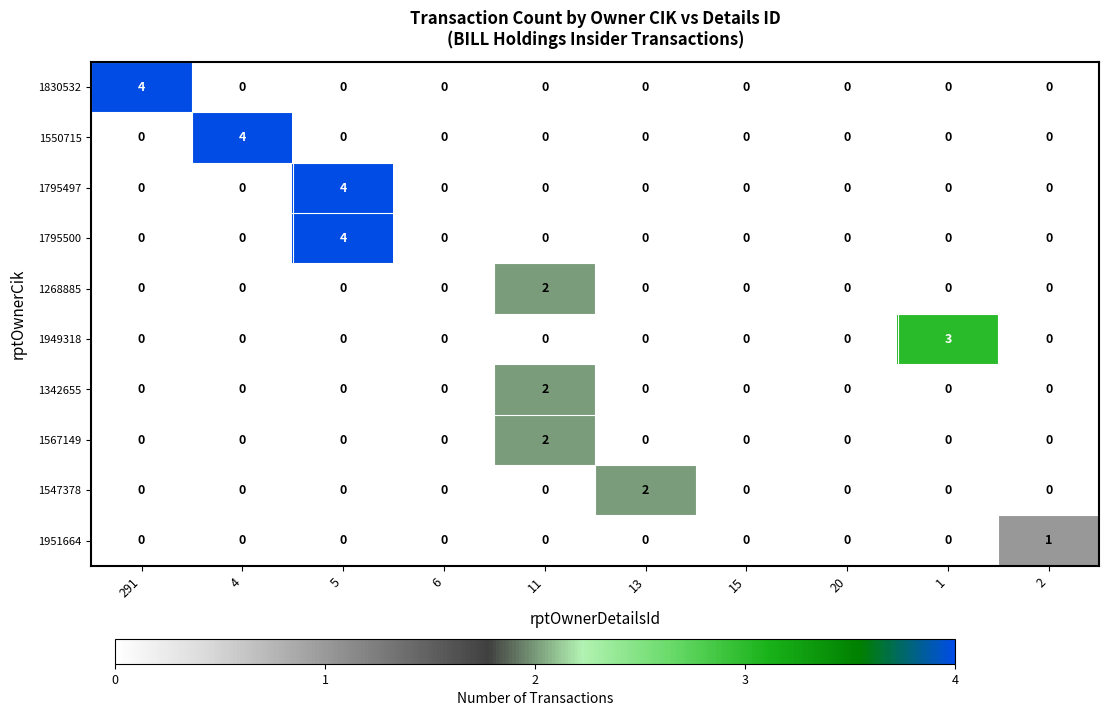

Count the number of categories in the chart.

10